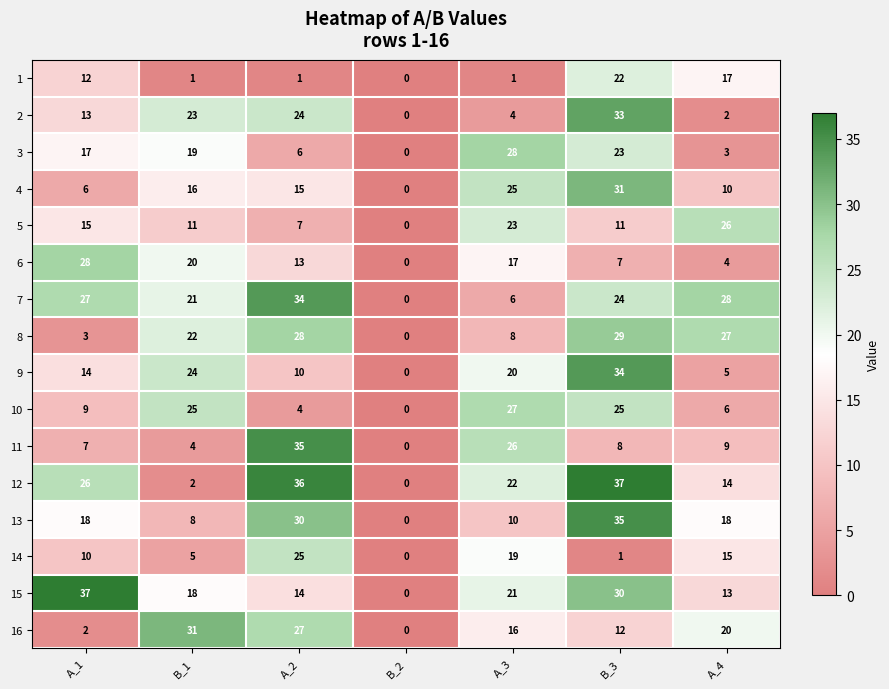

List the labels in order of 4 value, smallest first.

B_2, A_1, A_4, A_2, B_1, A_3, B_3